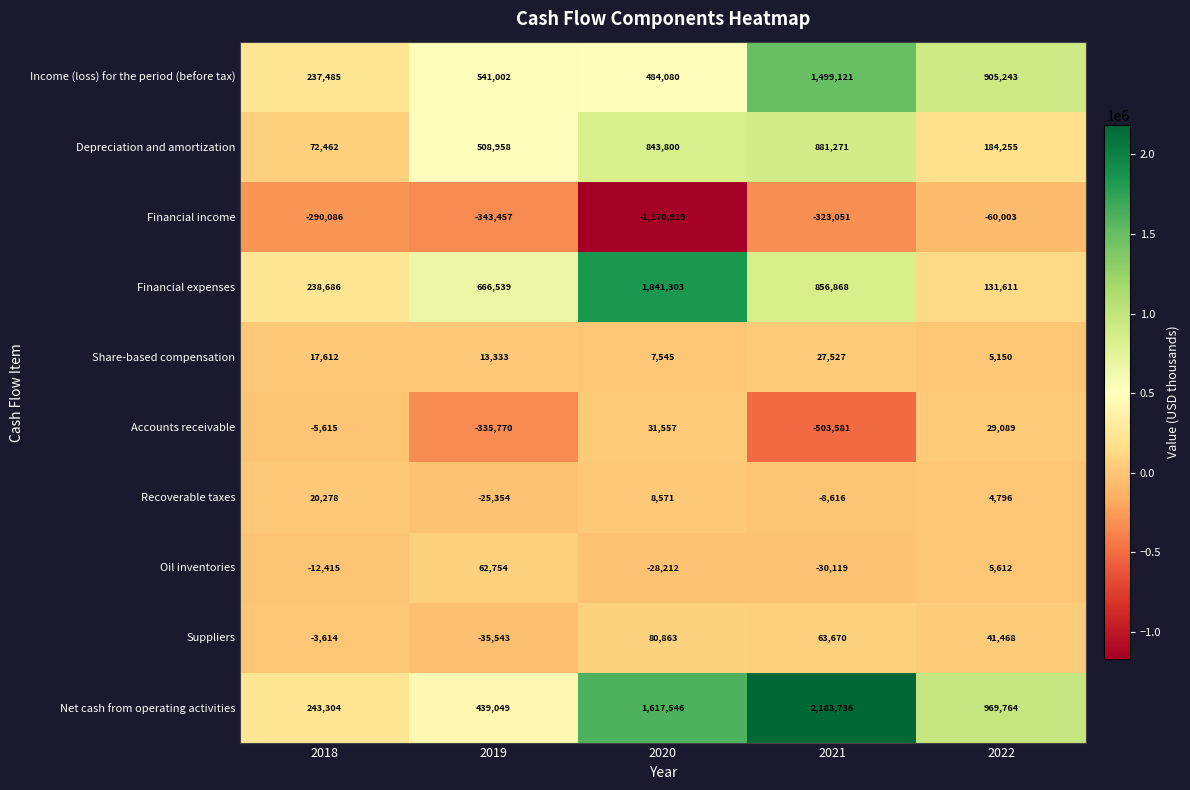

Is it true that Net cash from operating activities equals 969764 at 2022?

True